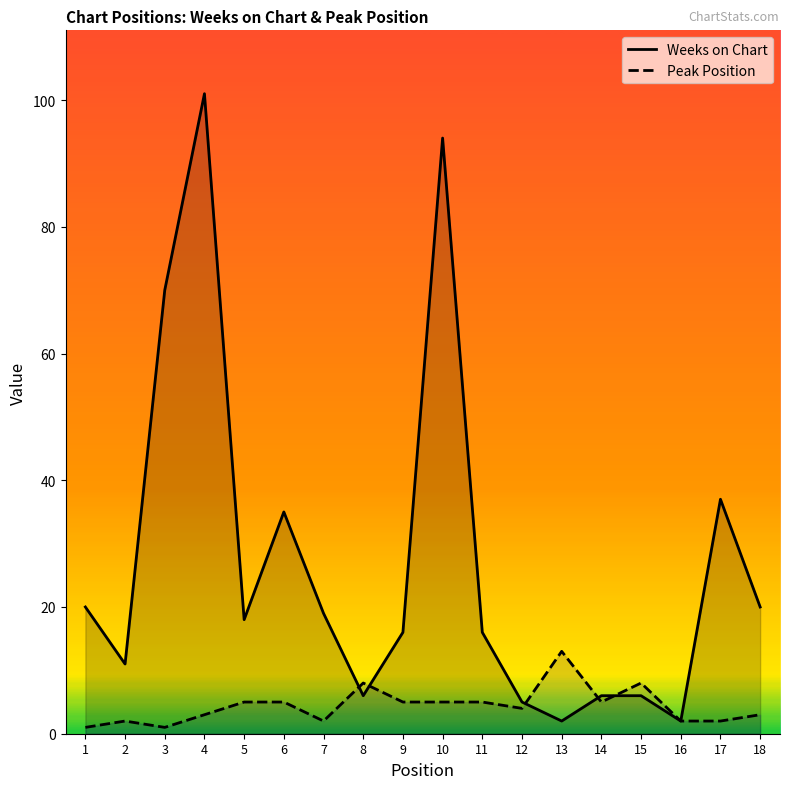

How many interior local peaks does the Weeks on Chart series have?

4